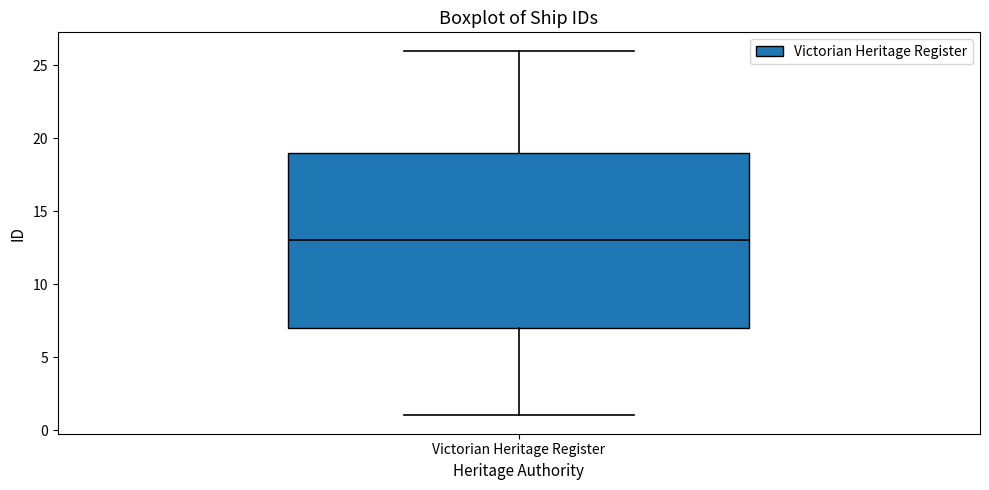

Where does the upper whisker of the box for Victorian Heritage Register end on the y-axis? The values are not printed on the chart, so give them approximately, as read against the axis.

26